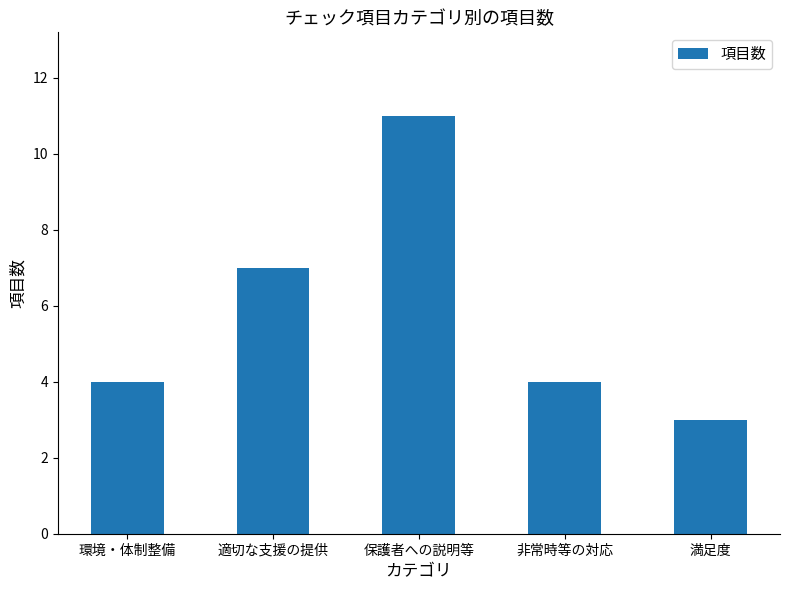

What is the sum of the values at 保護者への説明等 and 満足度?

14